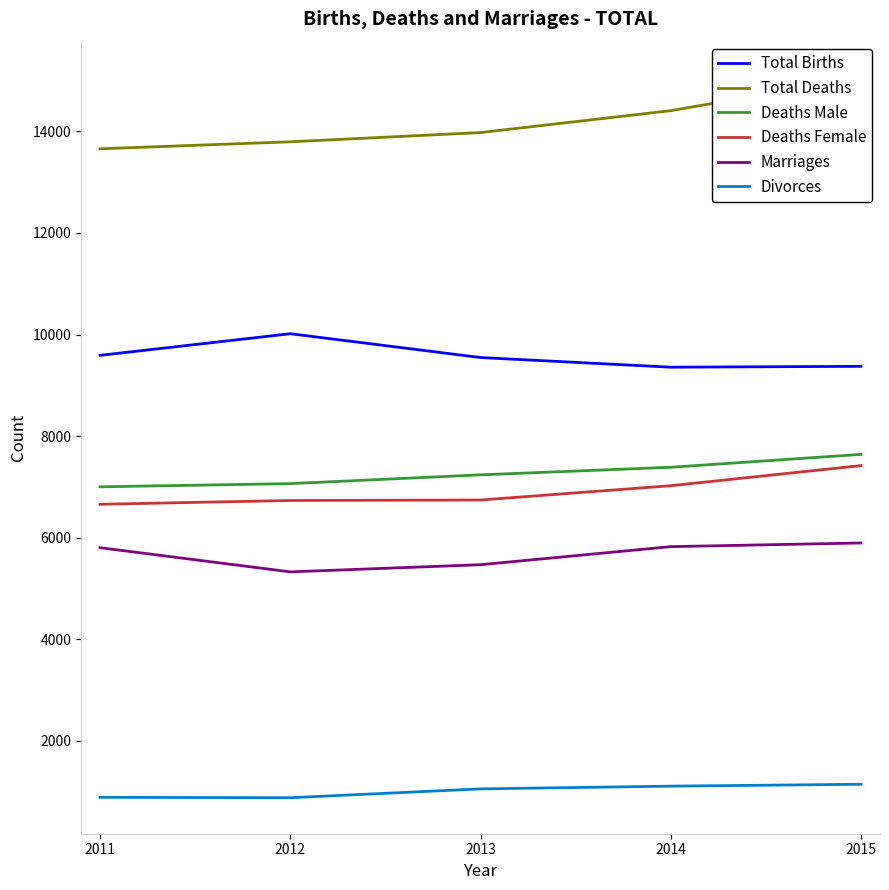

What is the total value across all series at 2014?

45104